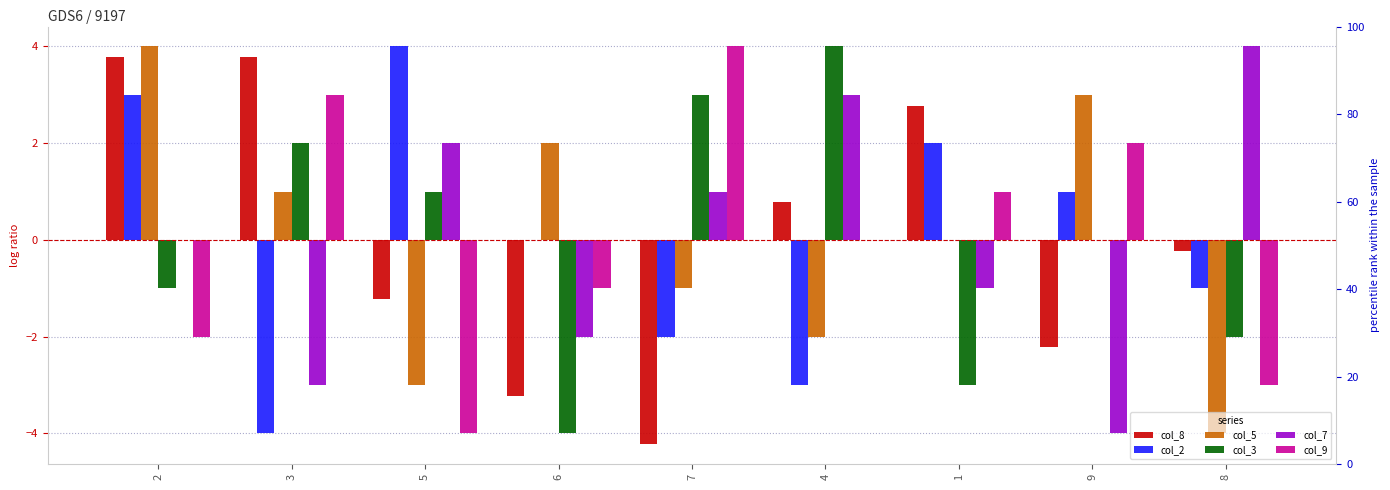

What is the approximate value of col_3 at 4?

4.0